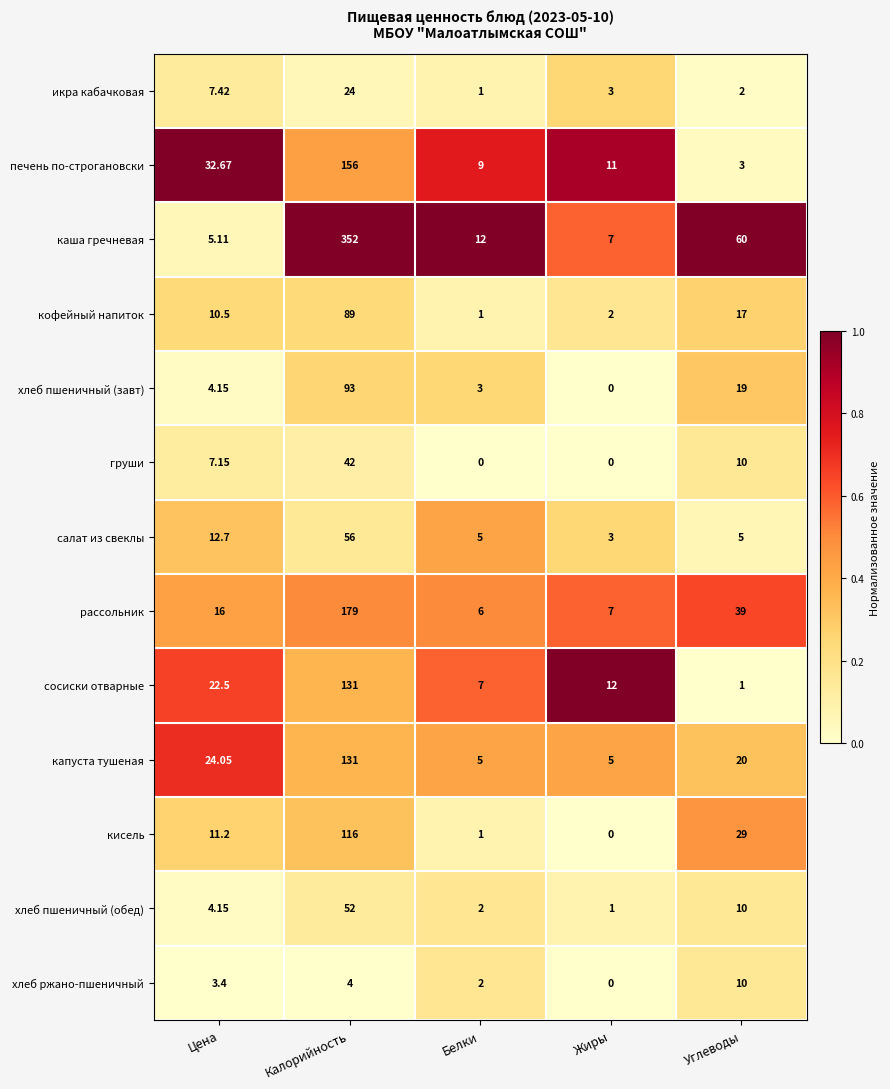

What is the total value across all series at Белки?

54.0